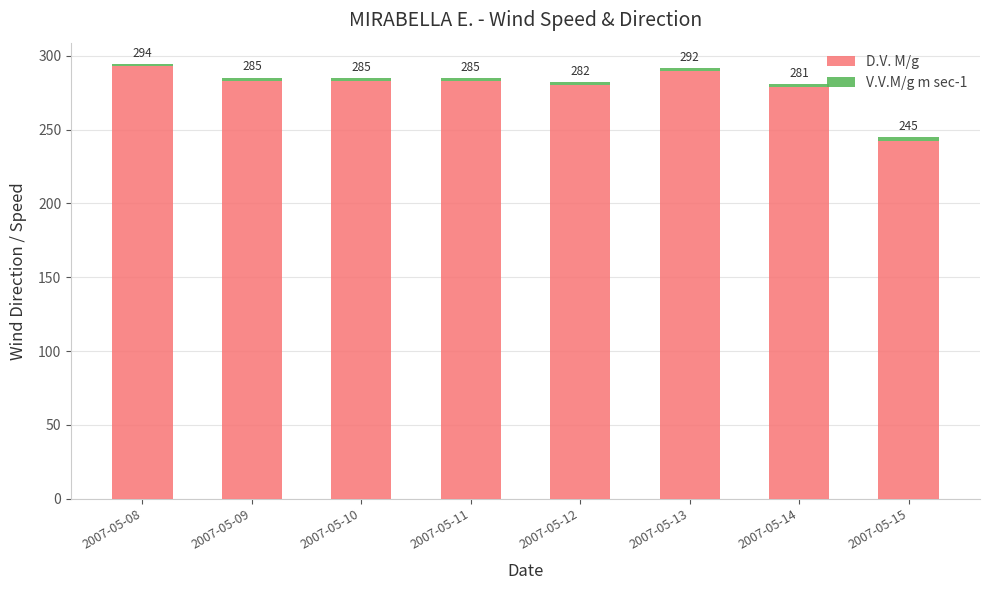

What value does the D.V. M/g series have at 2007-05-15?

242.0